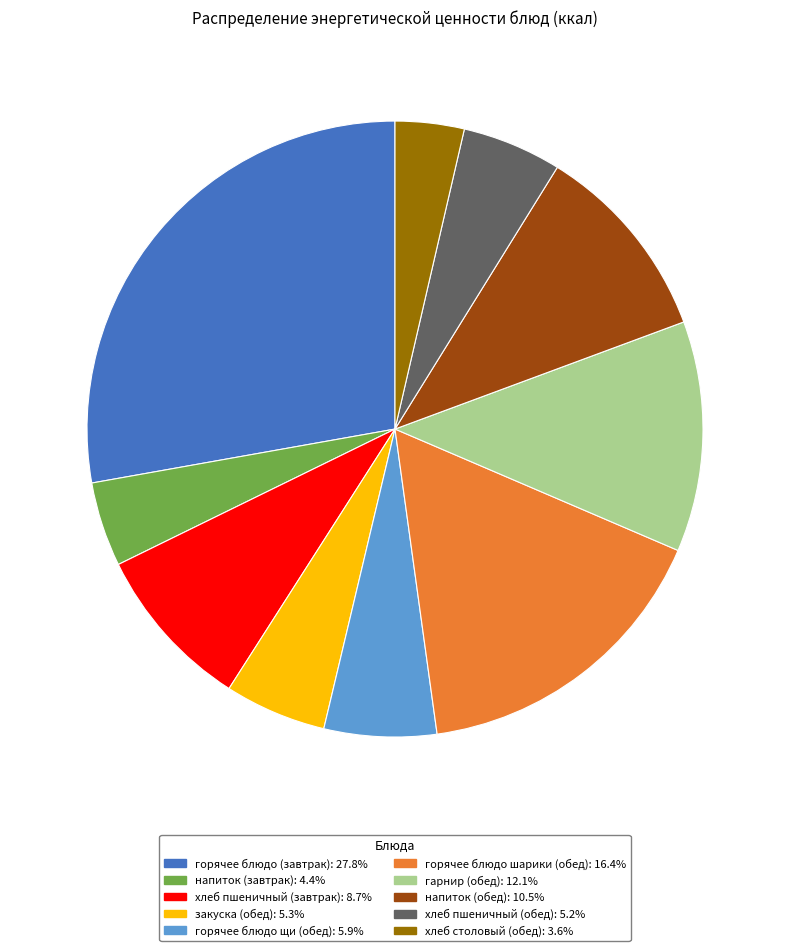

Which has a higher value, хлеб пшеничный (обед) or горячее блюдо (завтрак)?

горячее блюдо (завтрак)